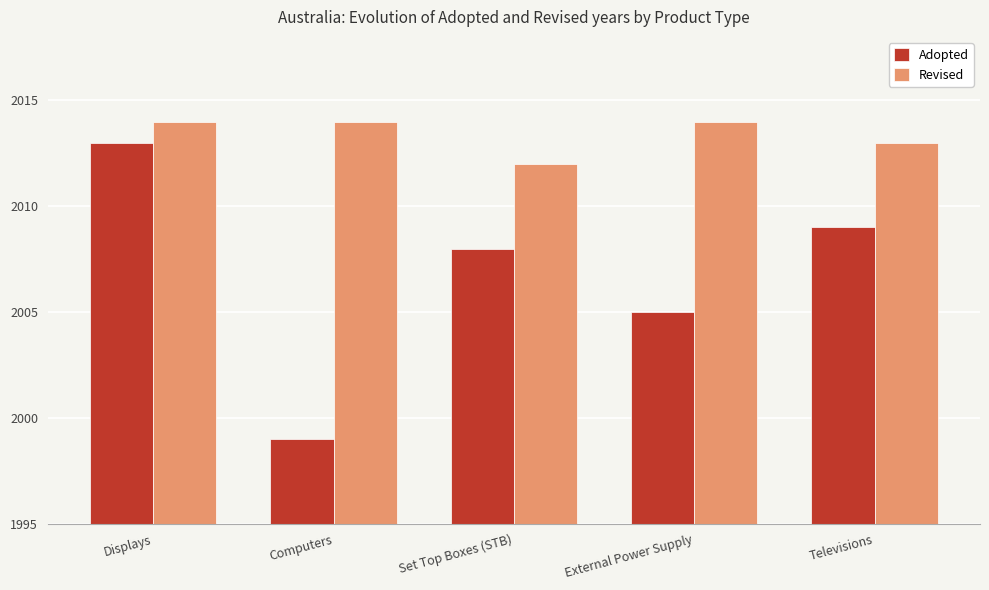

What is the maximum value shown in the chart?

2014